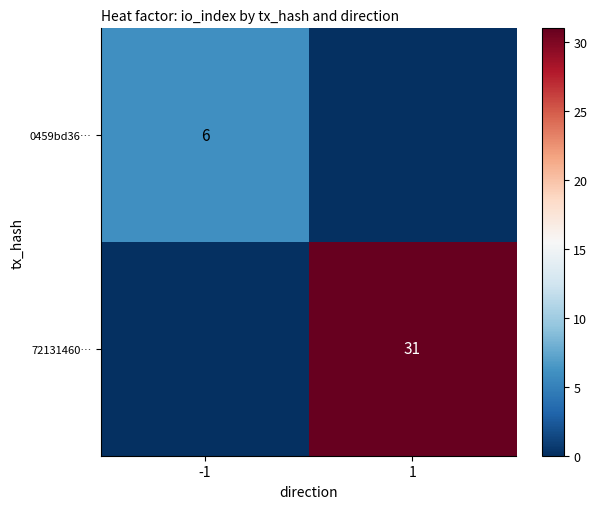

Is the value of 0459bd36… at -1 greater than the value of 72131460… at 1?

No